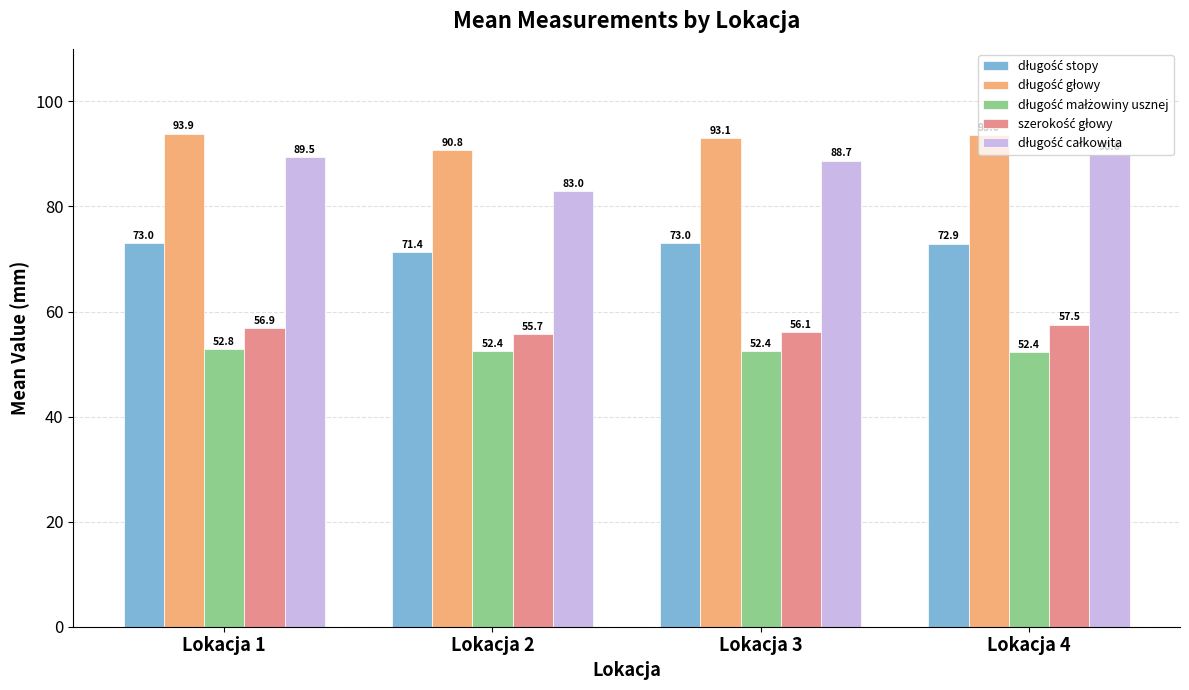

How many bars are there in each group?

5